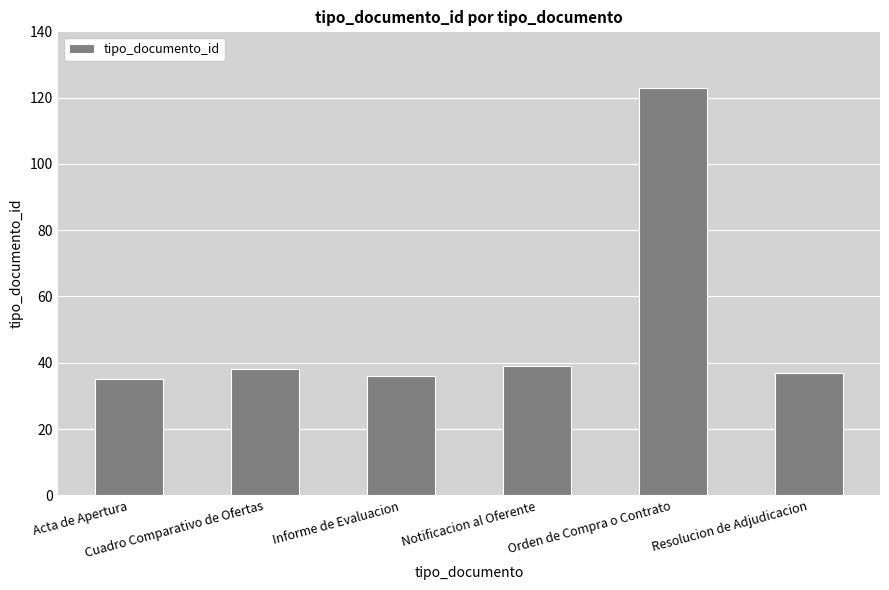

True or false: the data shows 35 at Acta de Apertura.

True